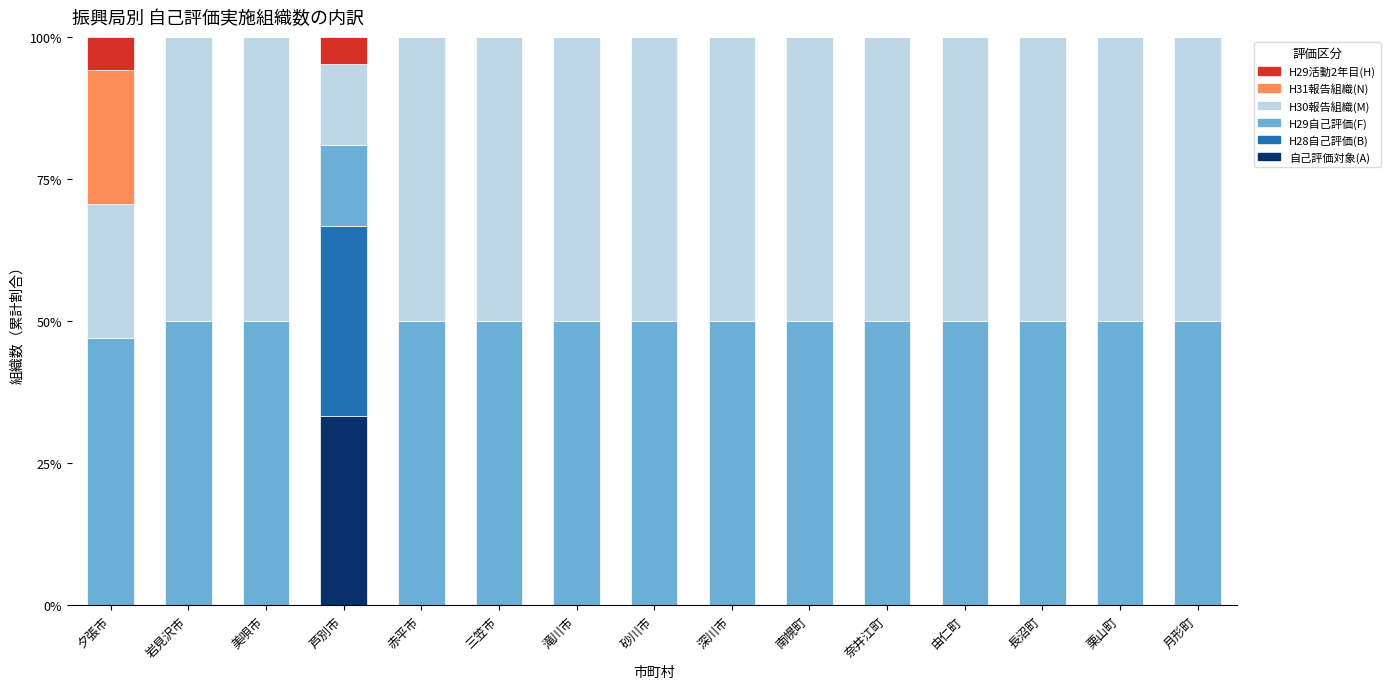

What is the total value across all series at 美唄市?

100.0